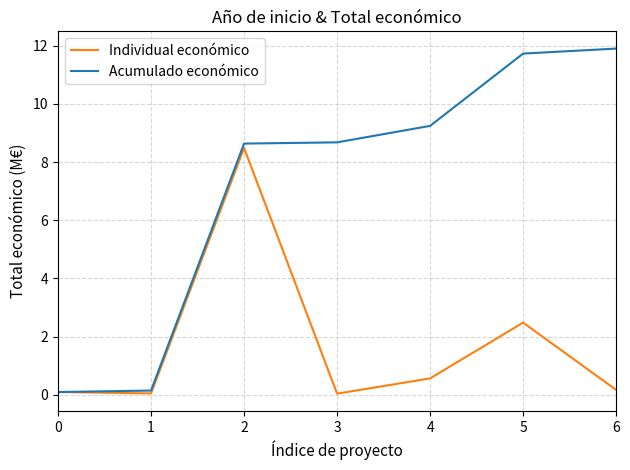

Does the chart display data point markers on the line(s)?

No